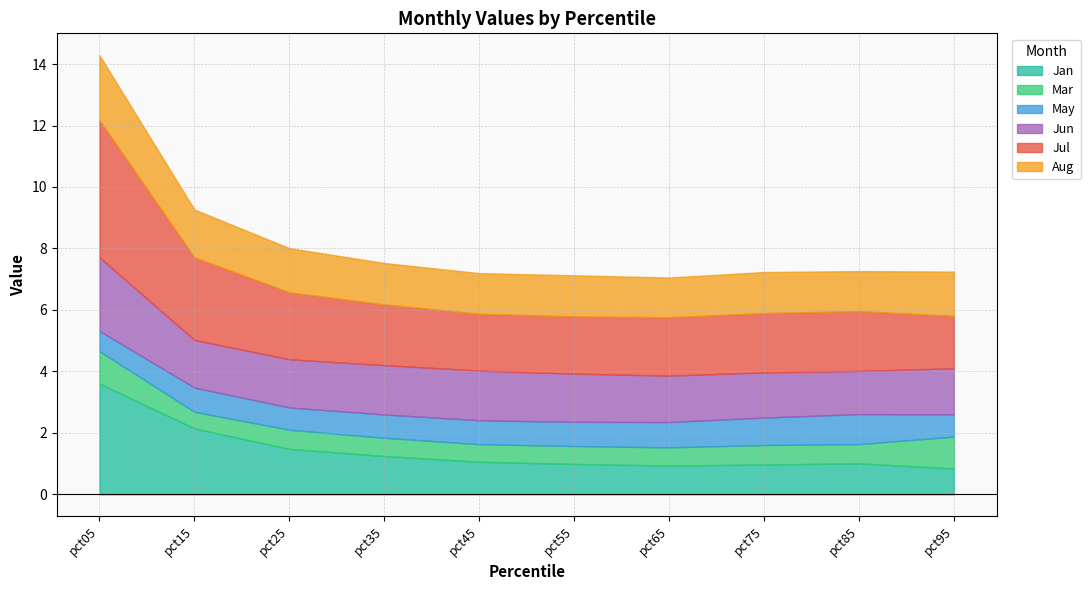

True or false: Jun and Jan intersect in this chart.

True